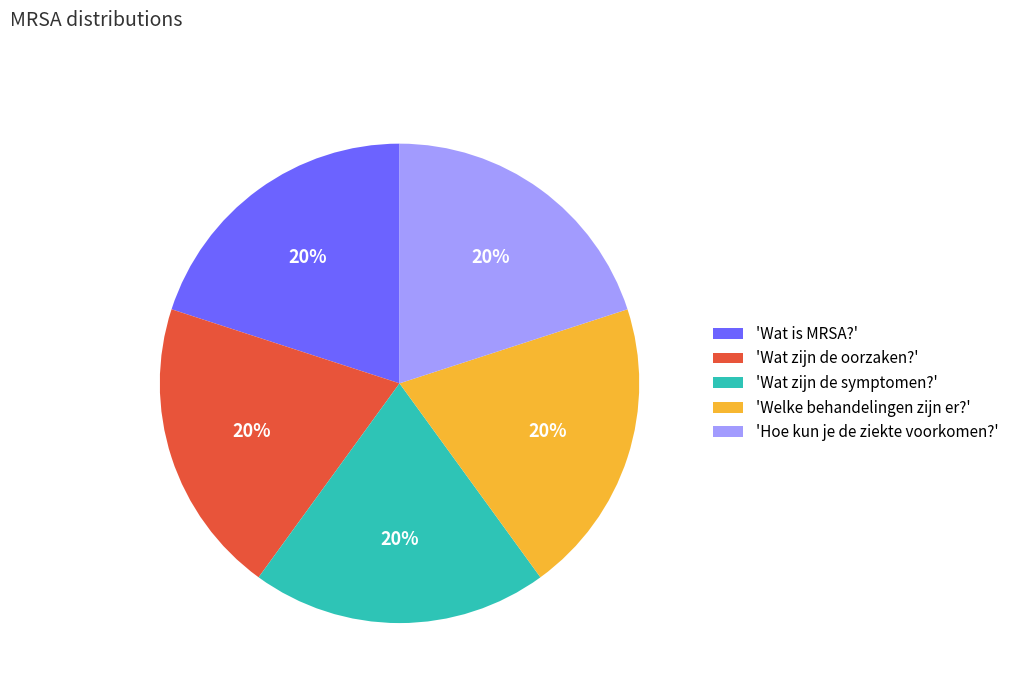

Is 'Wat is MRSA?' the majority of the pie?

No